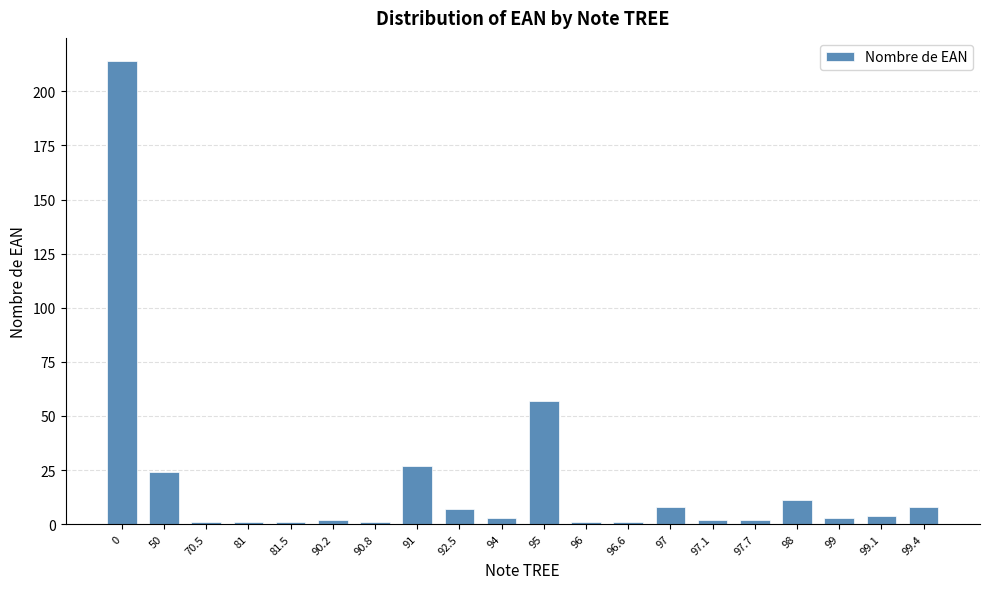

What is the minimum value shown in the chart?

1